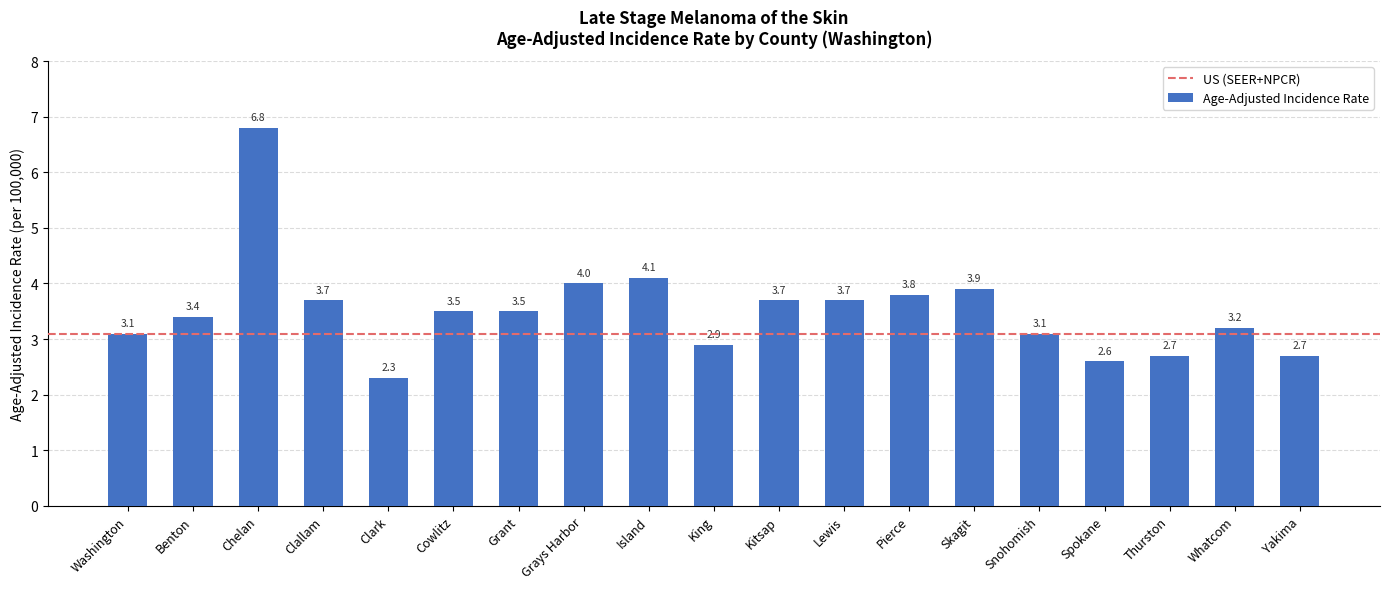

What is the sum of all values?

66.7